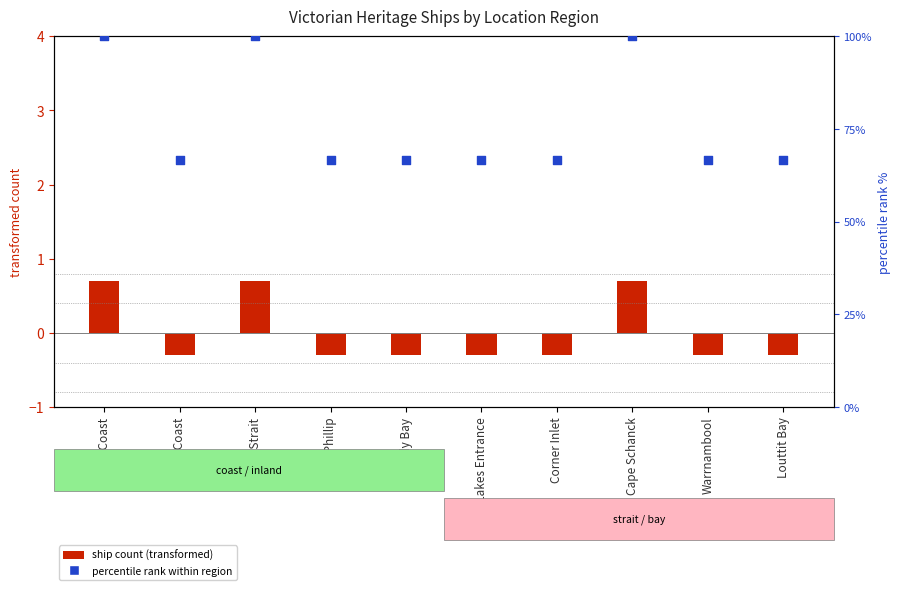

What is the total value across all series at Cape Schanck?

100.7